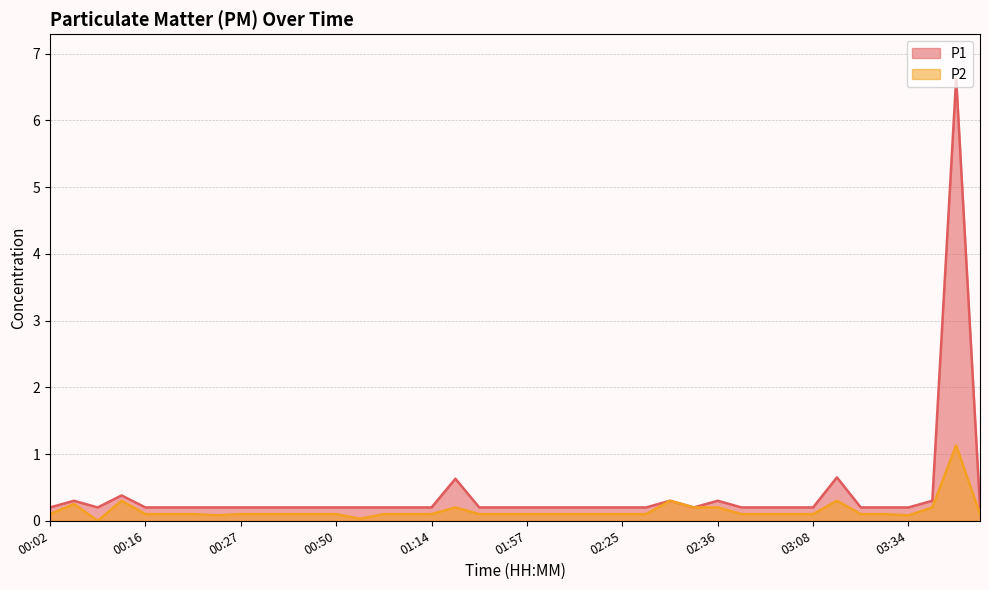

Is the value of P2 at 01:01 greater than the value of P1 at 00:21?

No